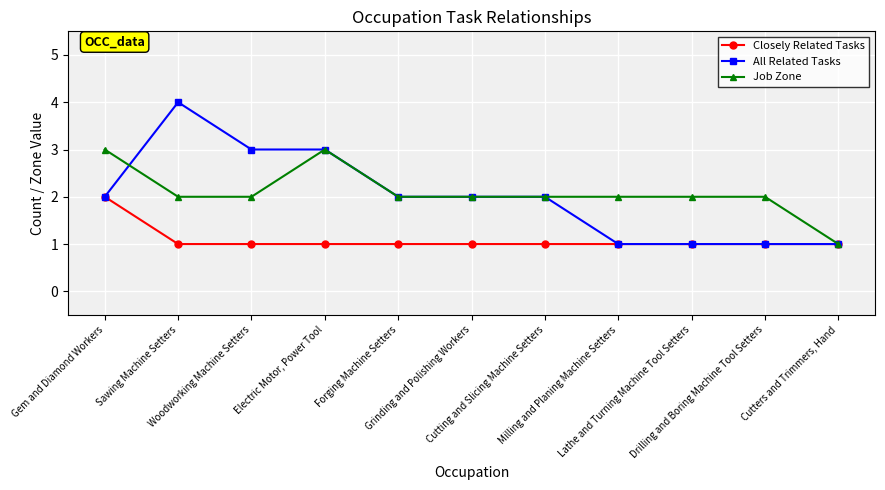

How many series are shown in this chart?

3